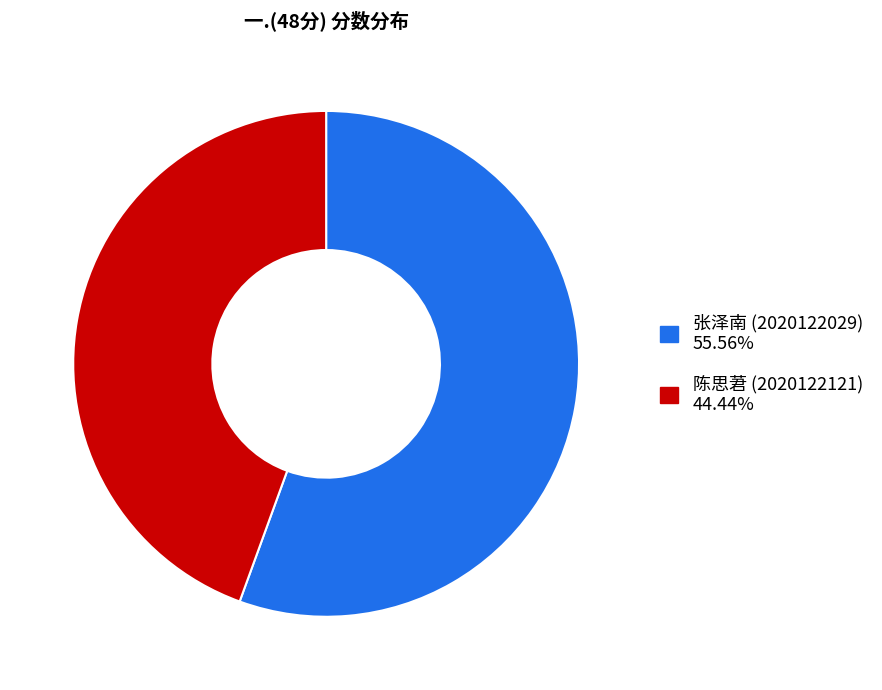

Is there a majority slice in this chart?

Yes